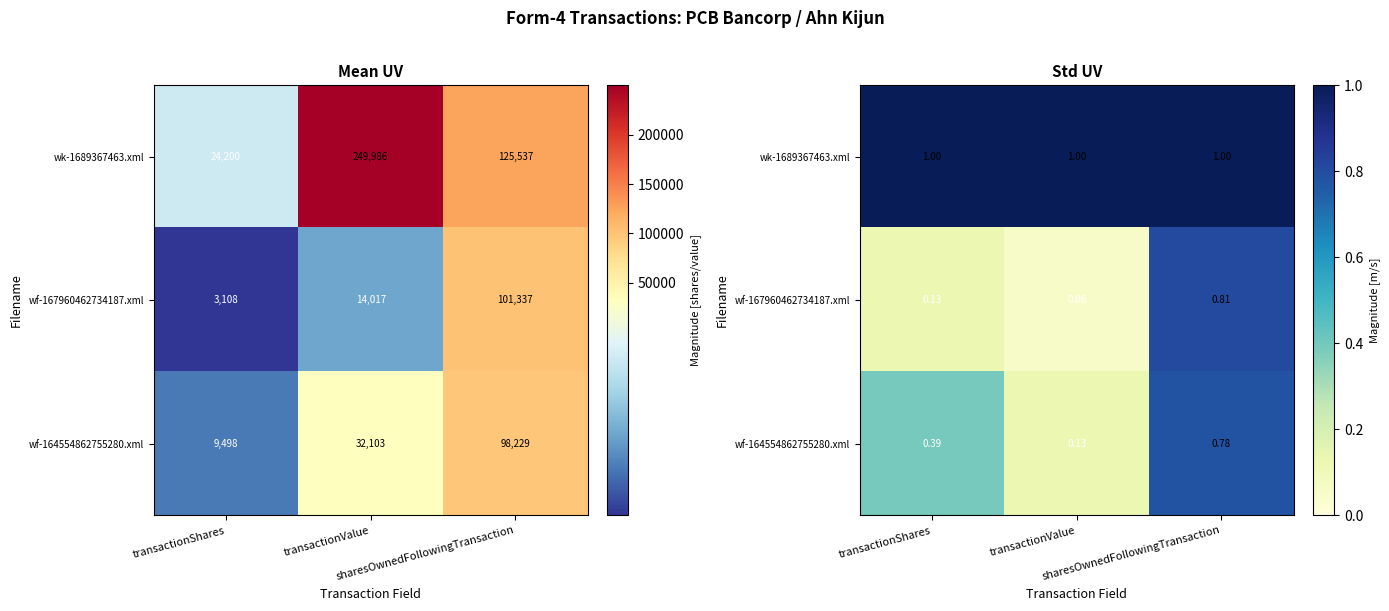

At transactionValue, list the series in order from largest to smallest.

wk-1689367463.xml, wf-164554862755280.xml, wf-167960462734187.xml